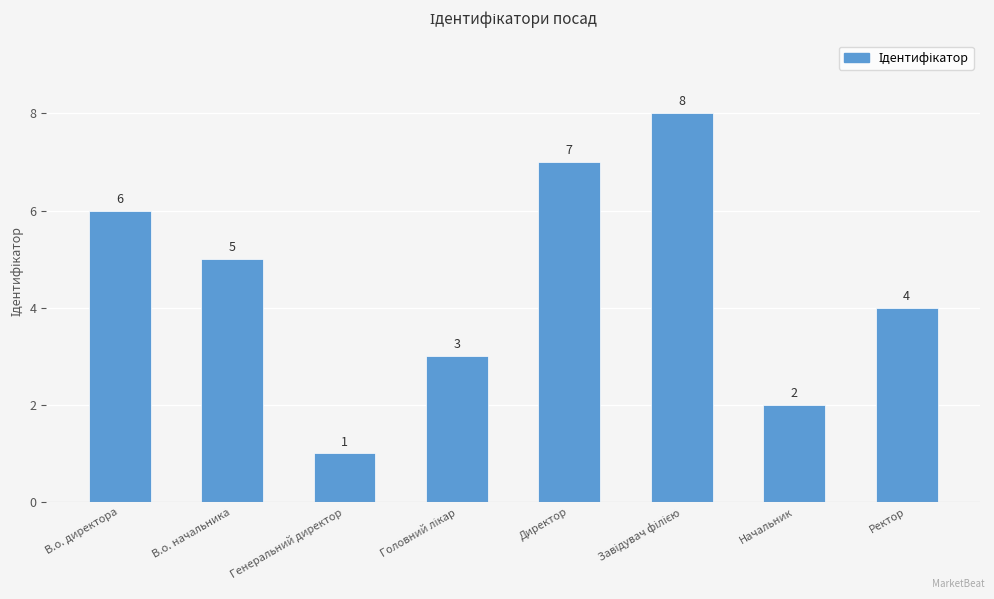

Reading right to left, transcribe all the data shown in this chart.

4	2	8	7	3	1	5	6